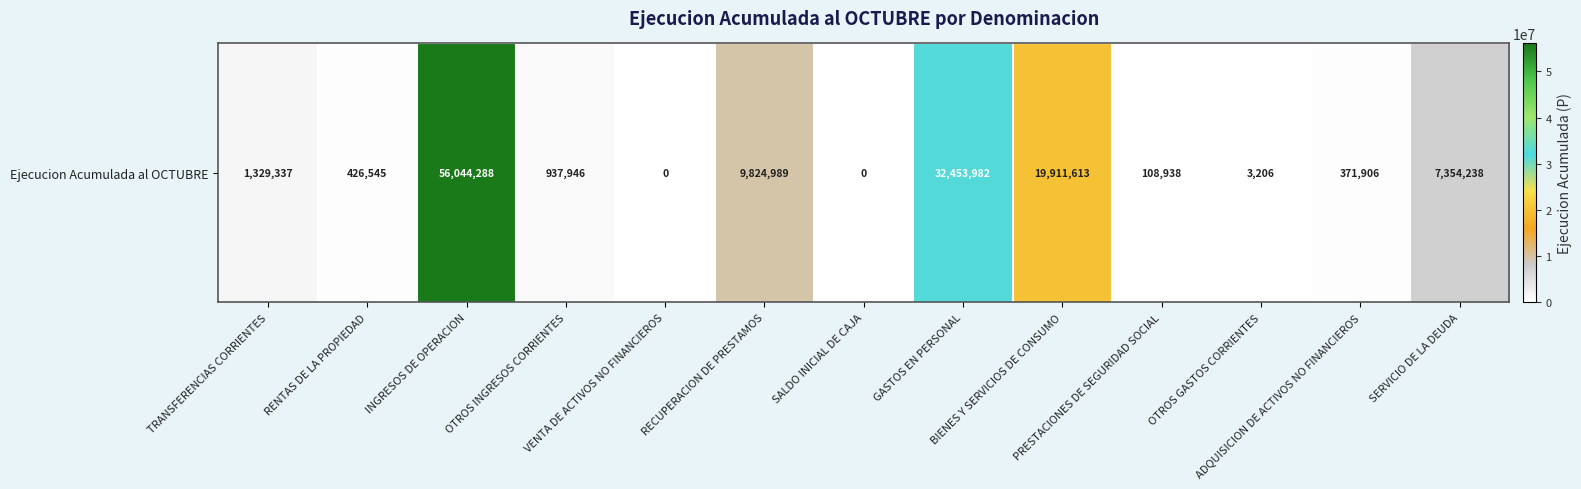

Reading left to right, what are all the values shown in this chart?

1329337	426545	56044288	937946	0	9824989	0	32453982	19911613	108938	3206	371906	7354238